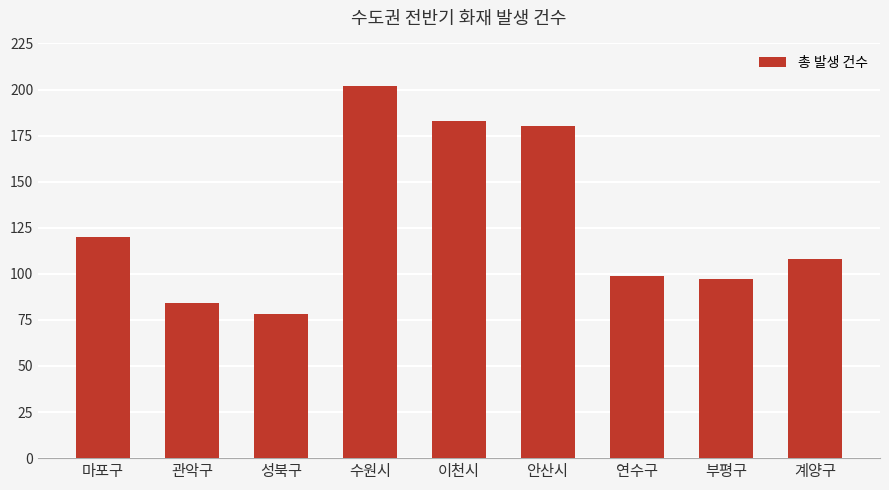

Approximately how many times larger is the value at 수원시 compared to 부평구?

2.1